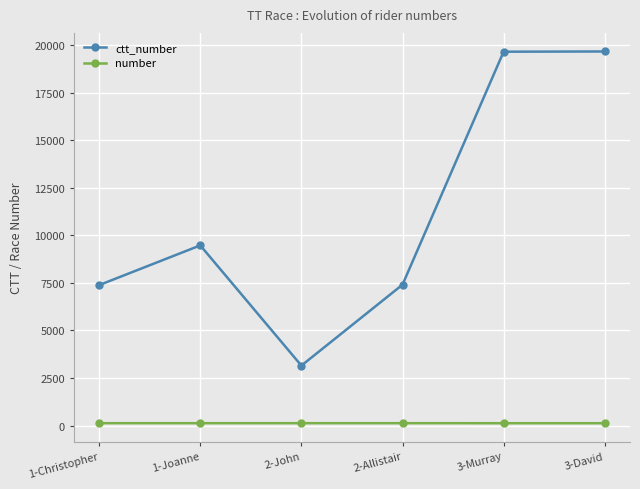

At which category does ctt_number reach its first local valley?

2-John